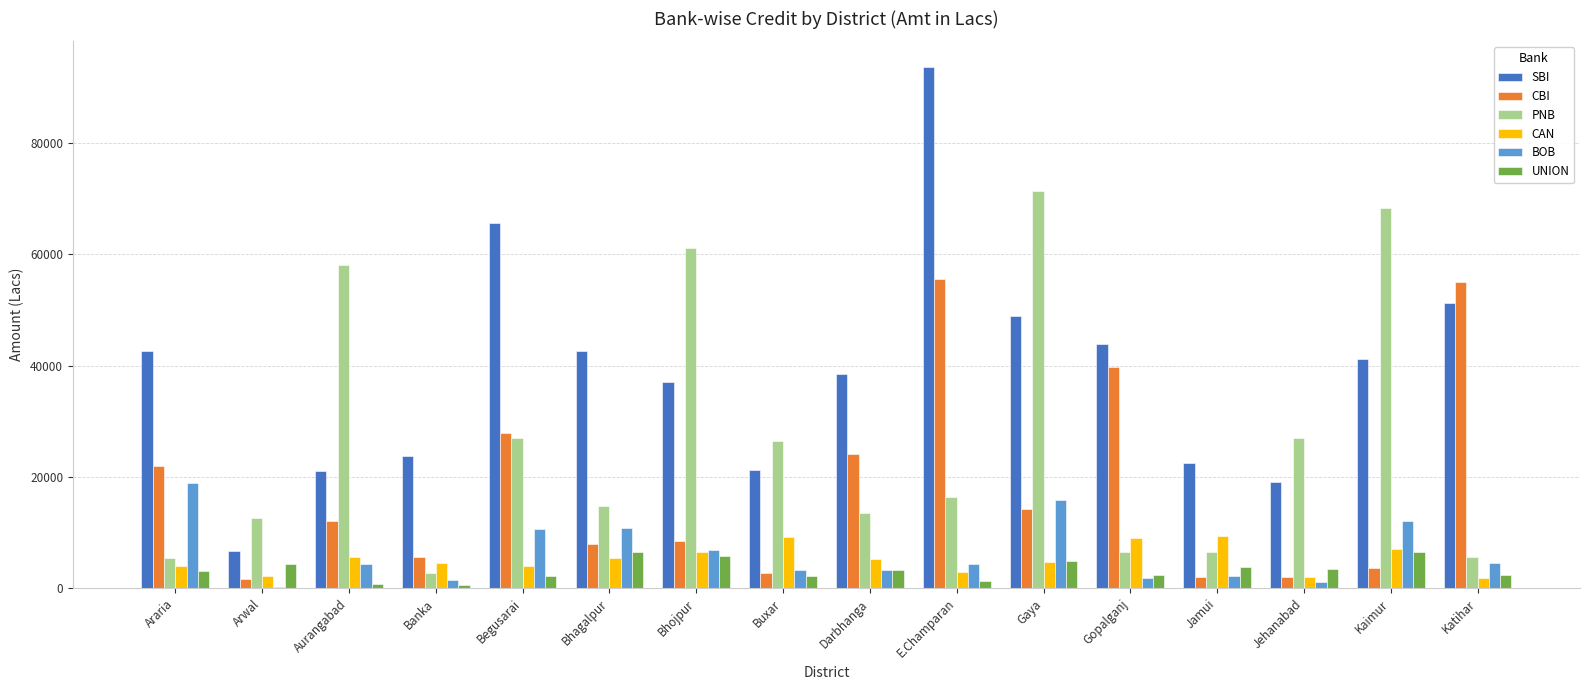

Which series has the largest total across all categories?

SBI